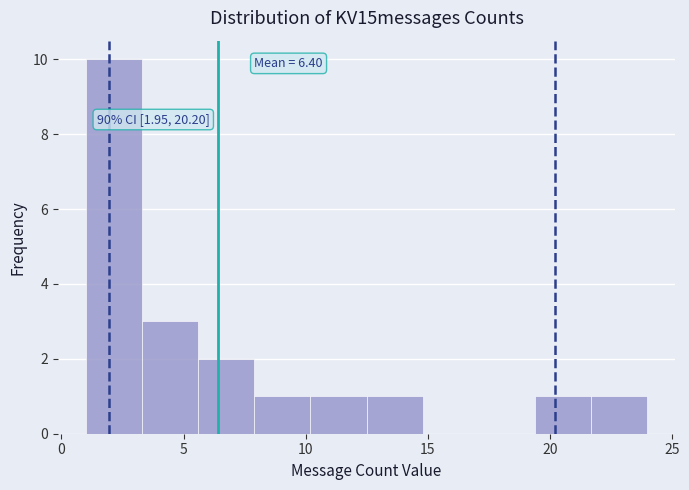

Over which range of the x-axis is the bar tallest?

1.0 to 3.3